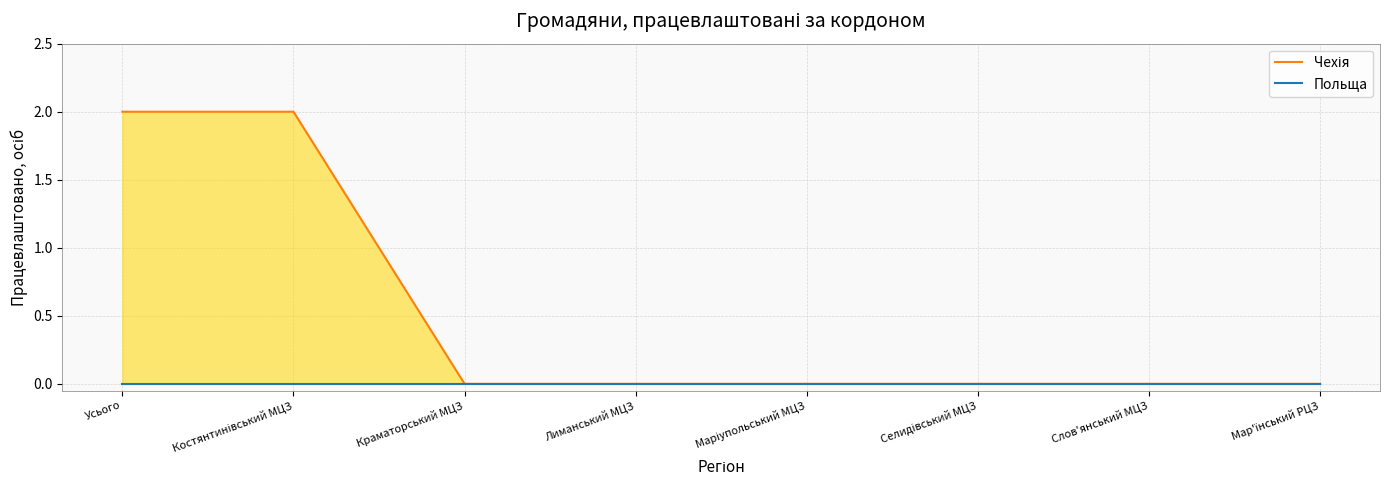

What value does the Чехія series have at Усього?

2